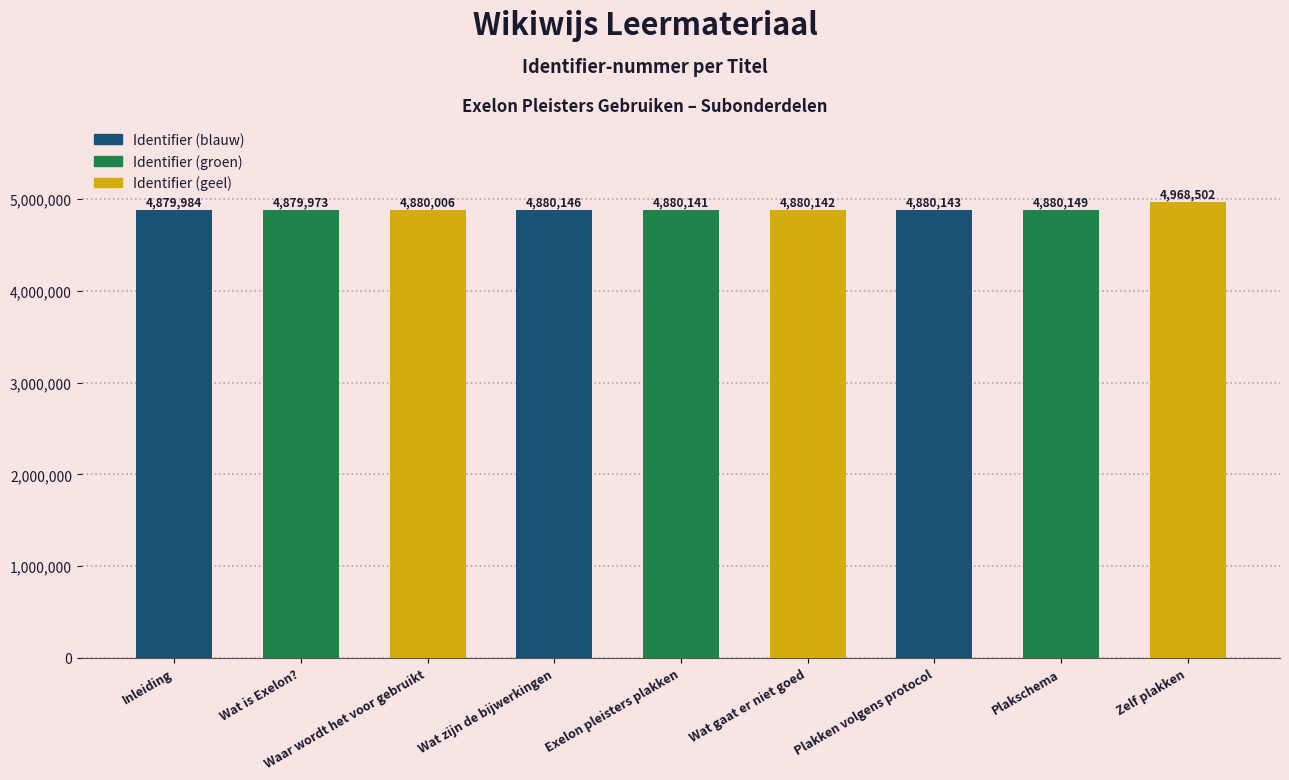

How many distinct data groups are displayed?

1